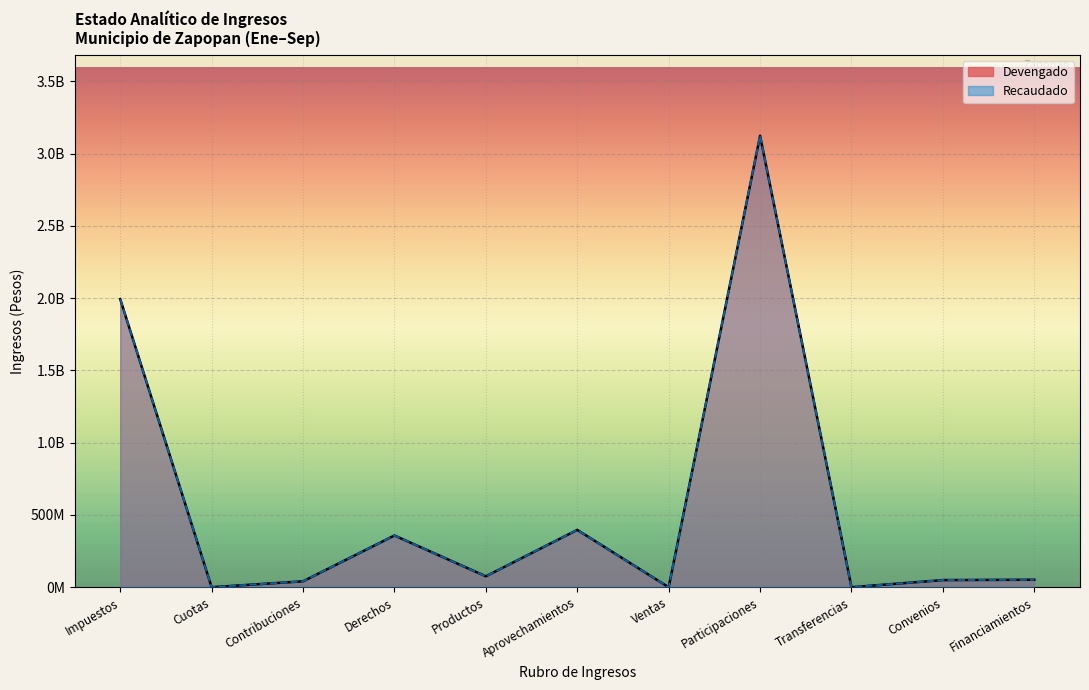

Reading left to right, transcribe all the data shown in this chart.

Devengado: 1993174252.9	0.0	40862498.1	357869365.7	75546225.6	396620675.7	0.0	3123591281.0	0.0	49316087.4	51749127.8
Recaudado: 1993174252.9	0.0	40862498.1	357869365.7	75546225.6	396620675.7	0.0	3123591281.0	0.0	49316087.4	51749127.8